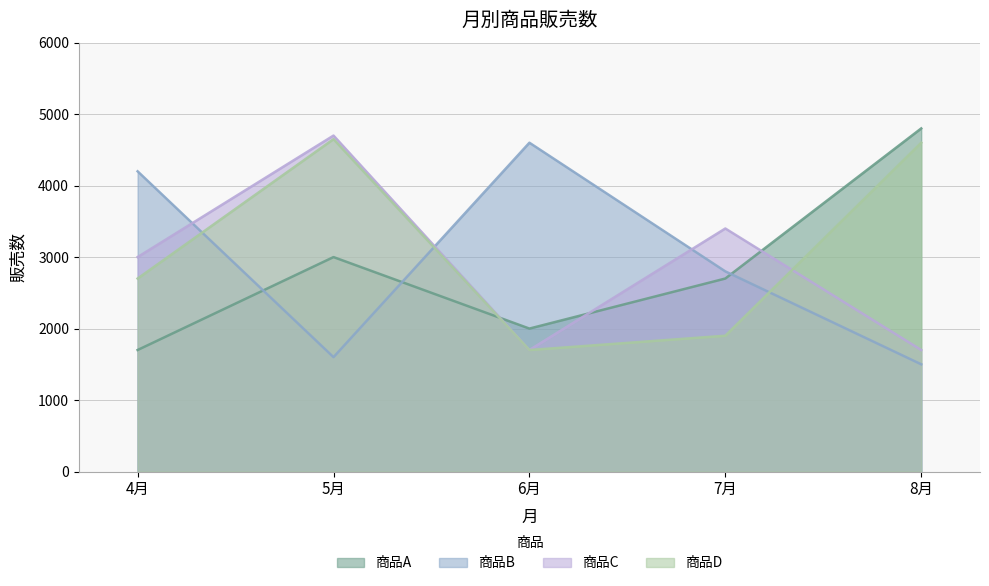

Which has a higher value, 8月 or 5月?

8月